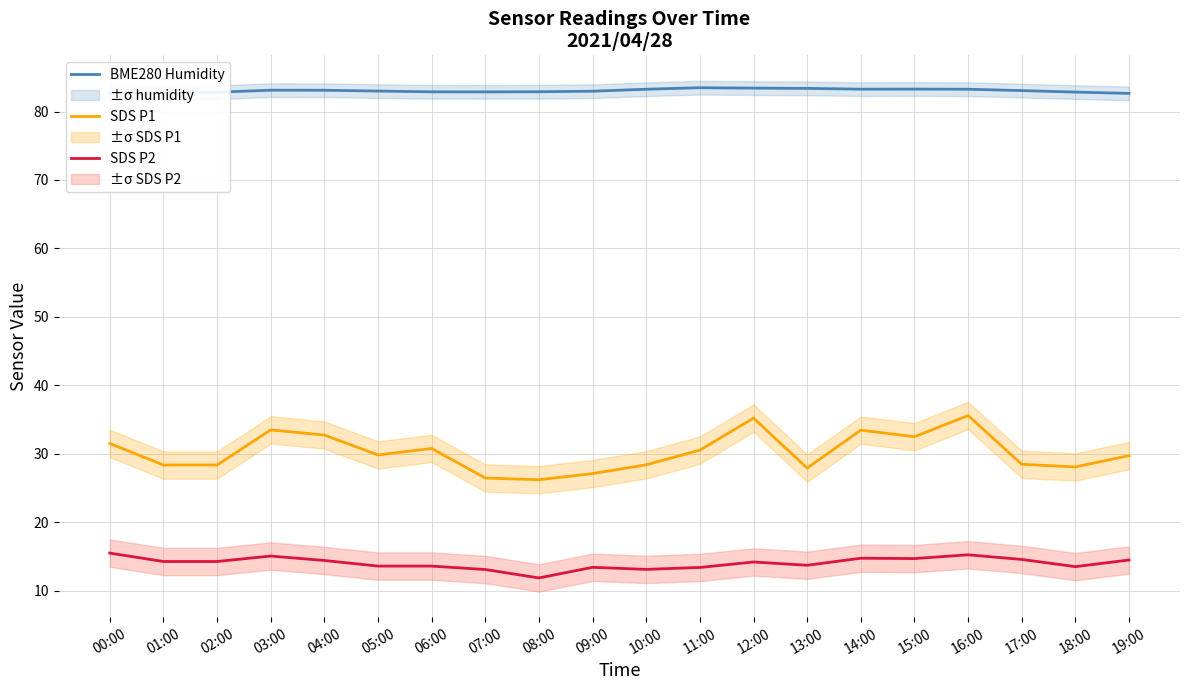

Rank the series by their average value, from highest to lowest.

BME280 Humidity, SDS P1, SDS P2